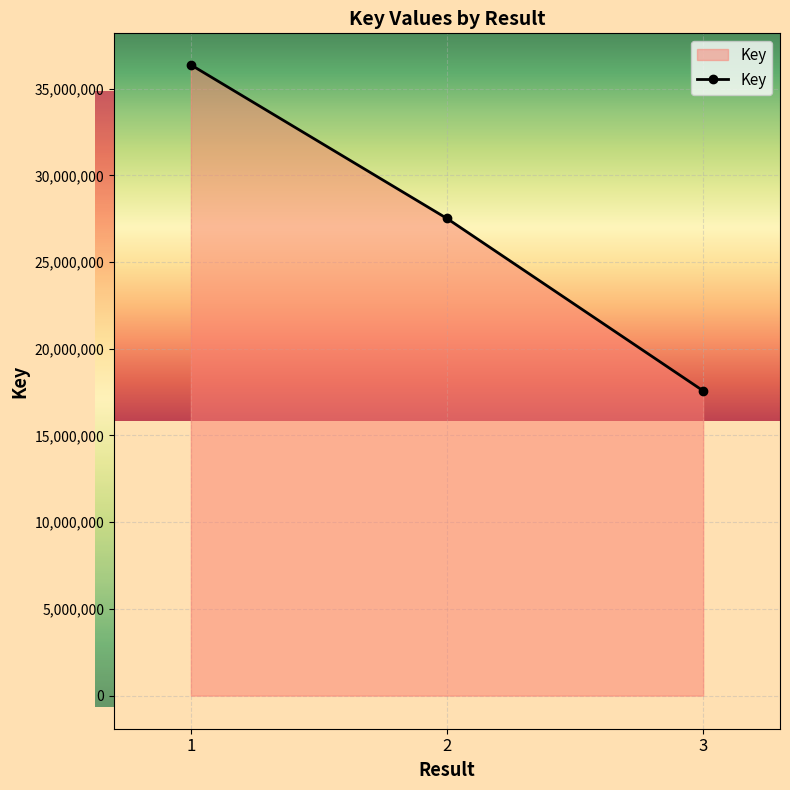

What value does the data have at 2, to the nearest 50?

27512700